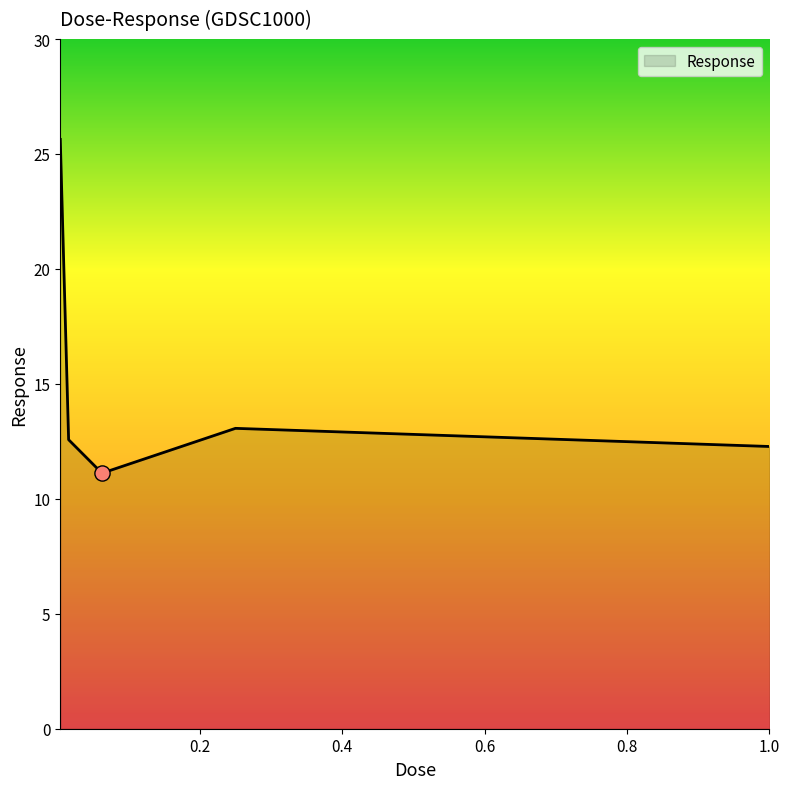

What is the difference between the maximum and minimum values?

14.5